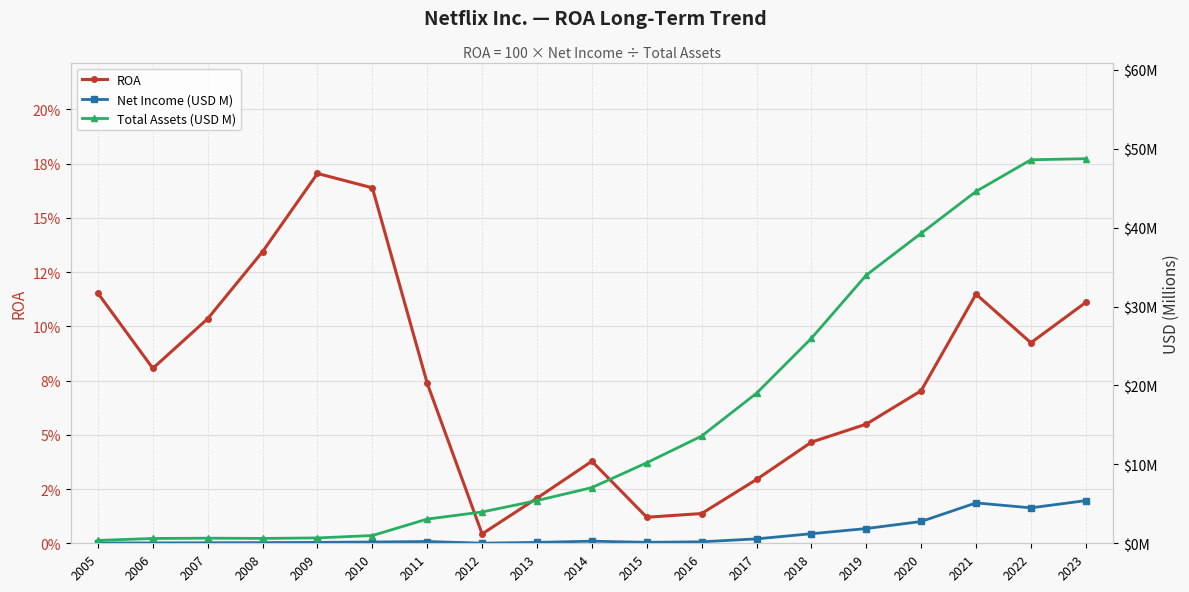

Reading left to right, transcribe all the data shown in this chart.

ROA: 0.1	0.1	0.1	0.1	0.2	0.2	0.1	0.0	0.0	0.0	0.0	0.0	0.0	0.0	0.1	0.1	0.1	0.1	0.1
Net Income (USD M): 0.0	0.0	0.1	0.1	0.1	0.2	0.2	0.0	0.1	0.3	0.1	0.2	0.6	1.2	1.9	2.8	5.1	4.5	5.4
Total Assets (USD M): 0.4	0.6	0.6	0.6	0.7	1.0	3.1	4.0	5.4	7.1	10.2	13.6	19.0	26.0	34.0	39.3	44.6	48.6	48.7